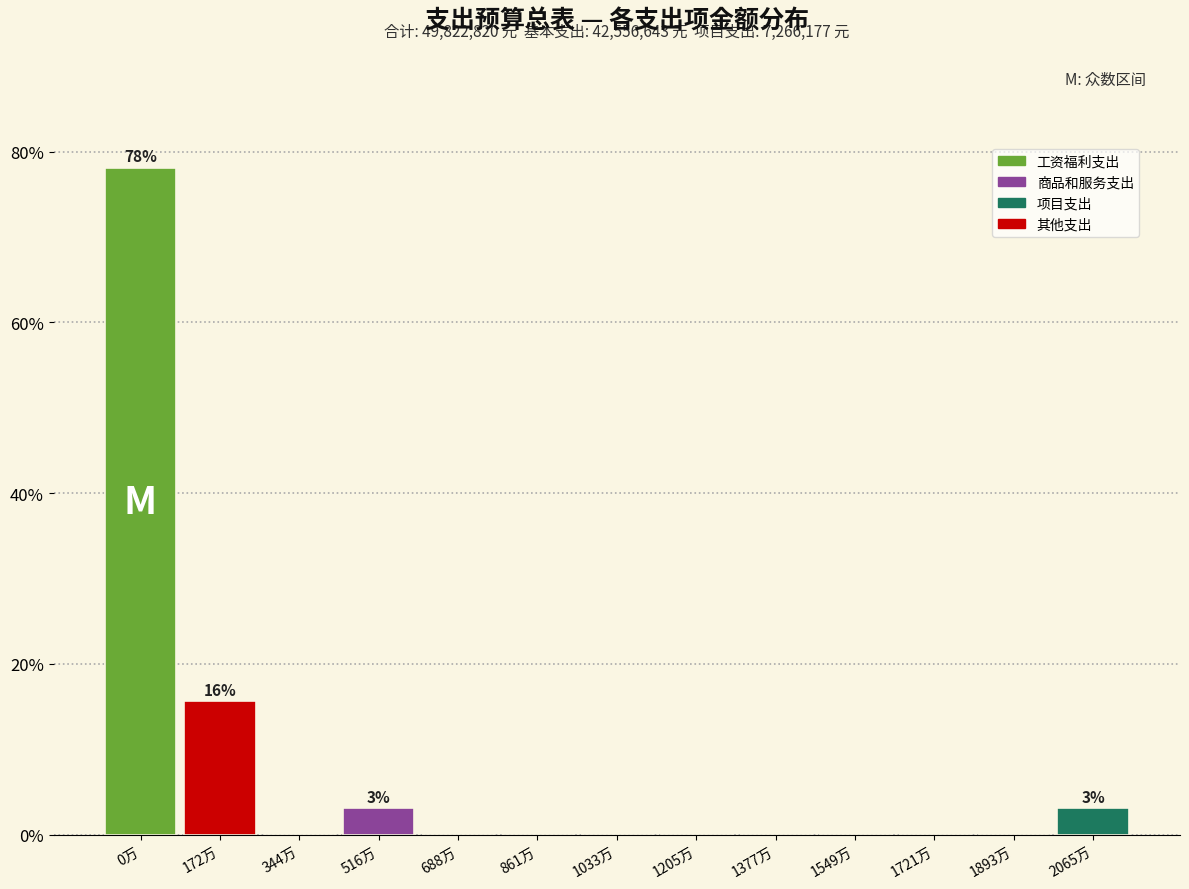

Reading left to right, list all the values displayed in this chart.

0万=78.1	172万=15.6	344万=0.0	516万=3.1	688万=0.0	861万=0.0	1033万=0.0	1205万=0.0	1377万=0.0	1549万=0.0	1721万=0.0	1893万=0.0	2065万=3.1